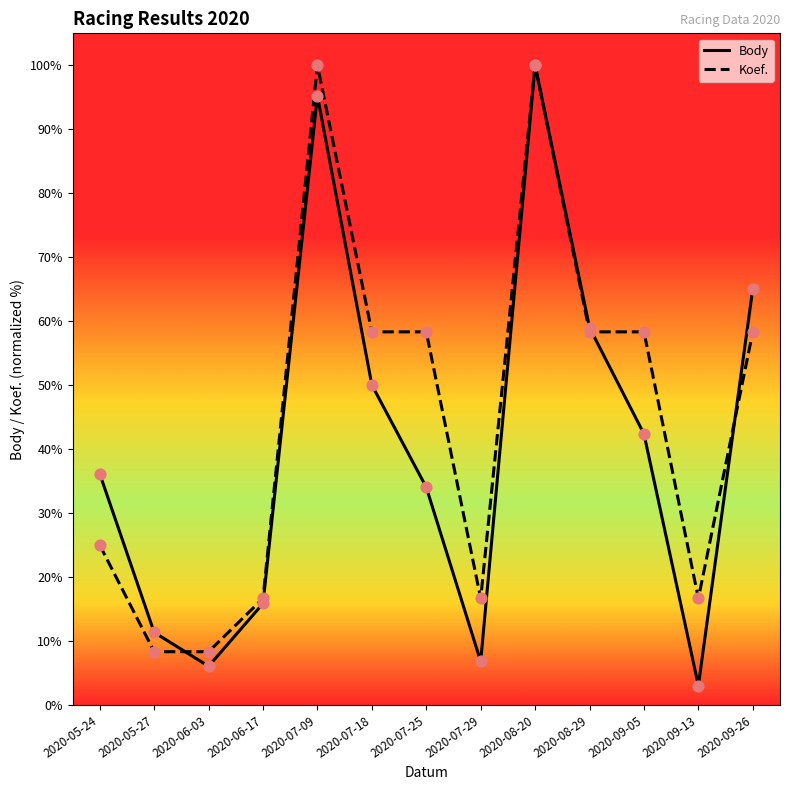

At how many categories does at least one series exceed 98?

2